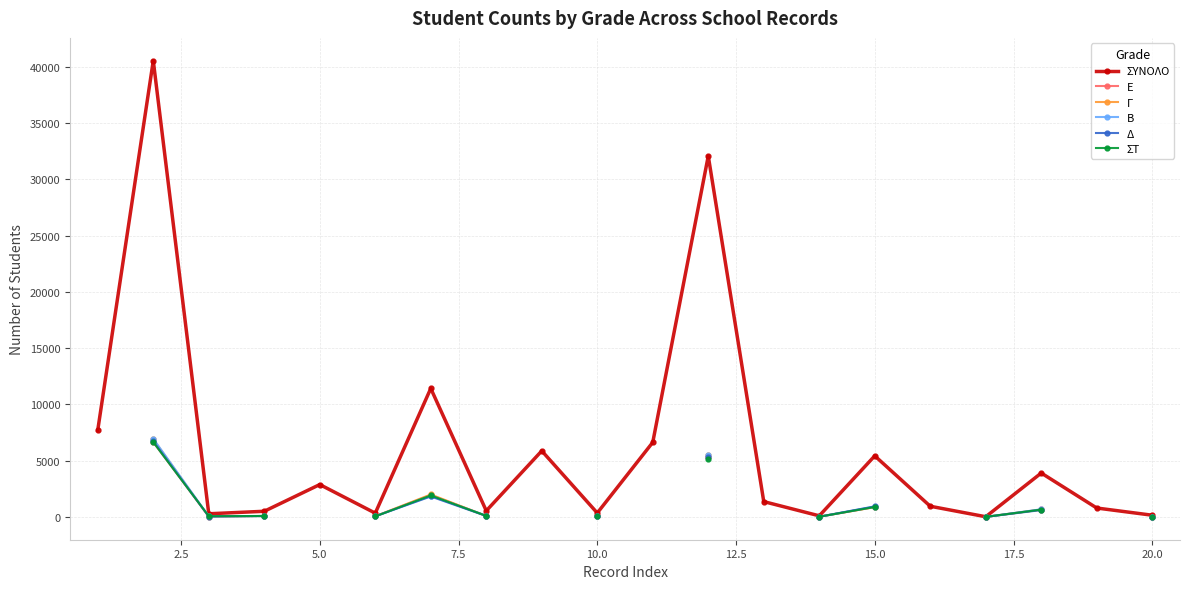

What is the highest value of the ΣΥΝΟΛΟ series?

40533